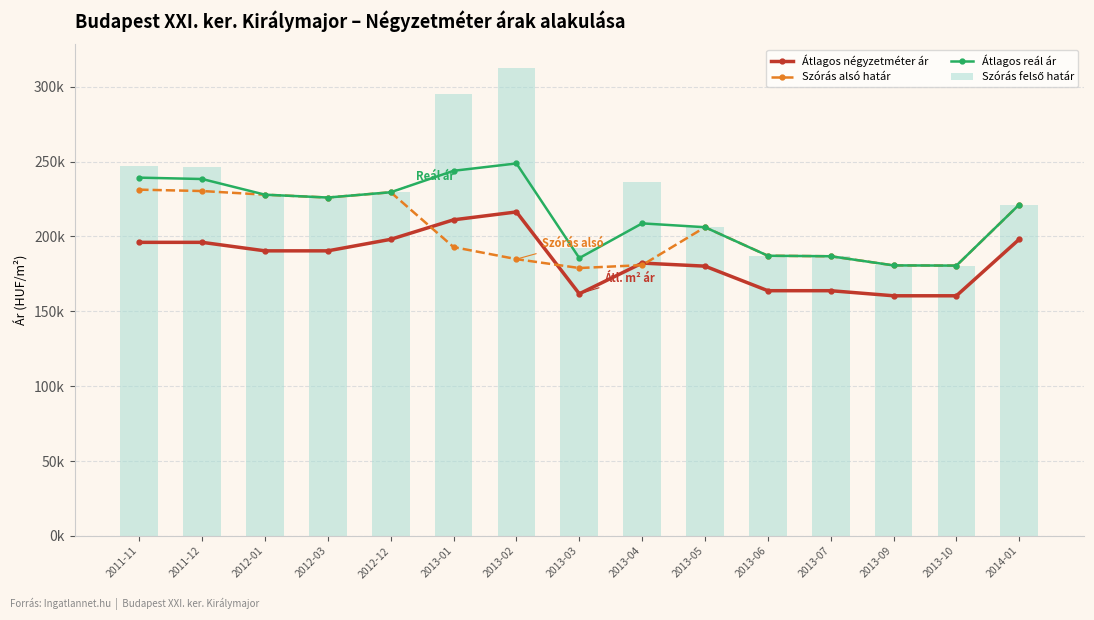

Where is Szórás alsó határ nearest to the value 205073?

2013-05